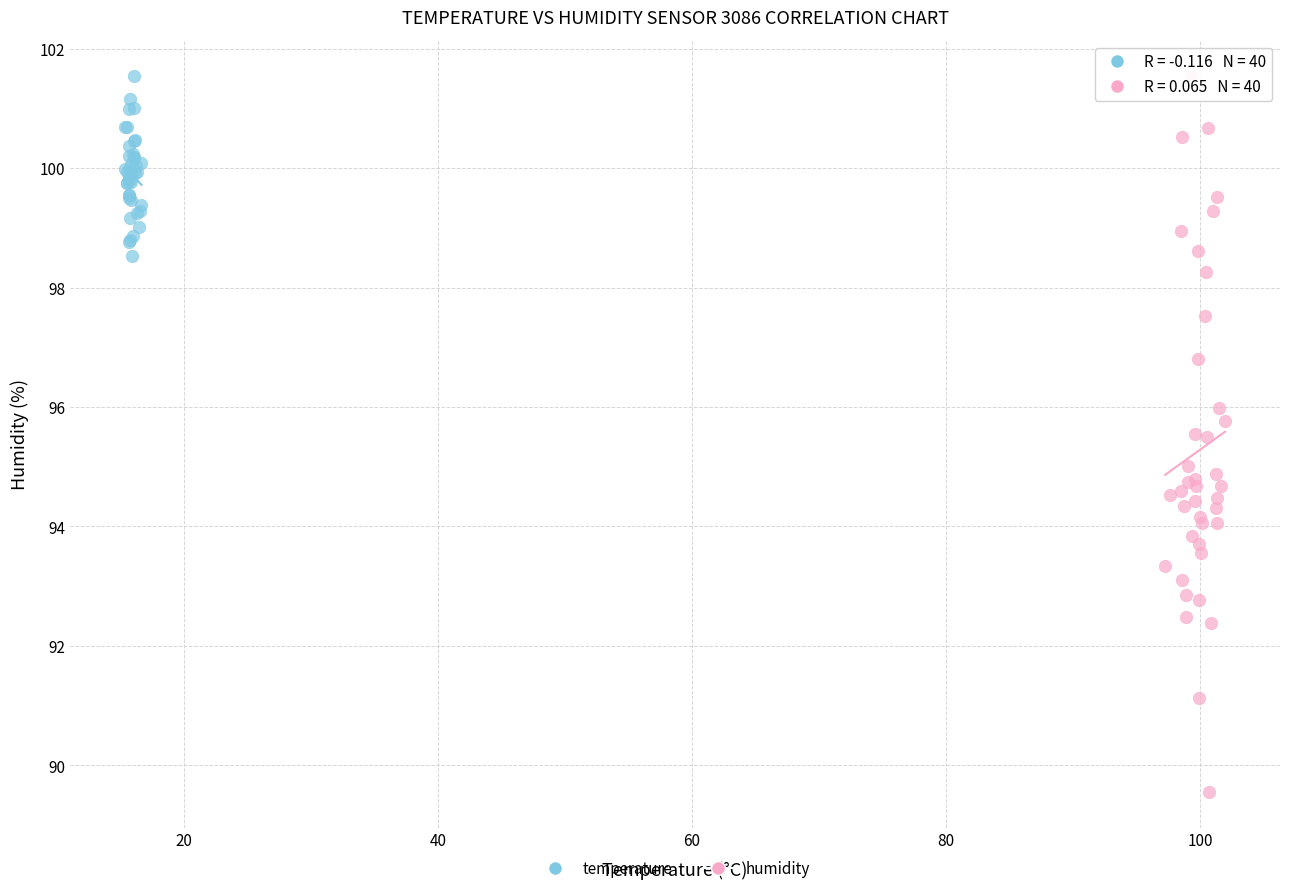

What are all the series names shown in the legend?

temperature, humidity